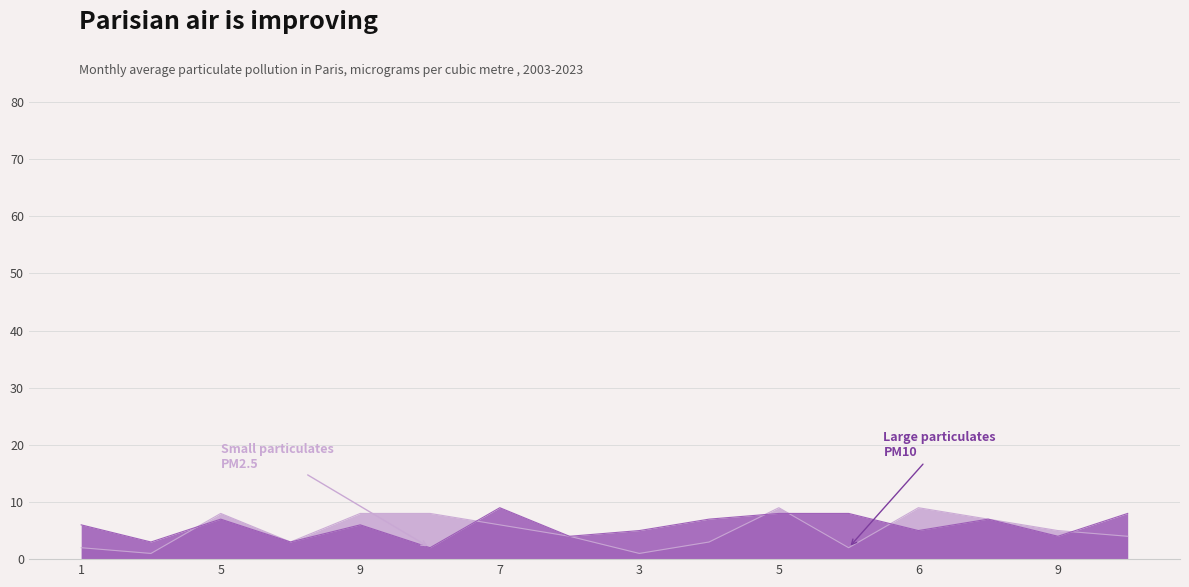

Rank the series at 1 from highest to lowest value.

Small particulates PM2.5, Large particulates PM10